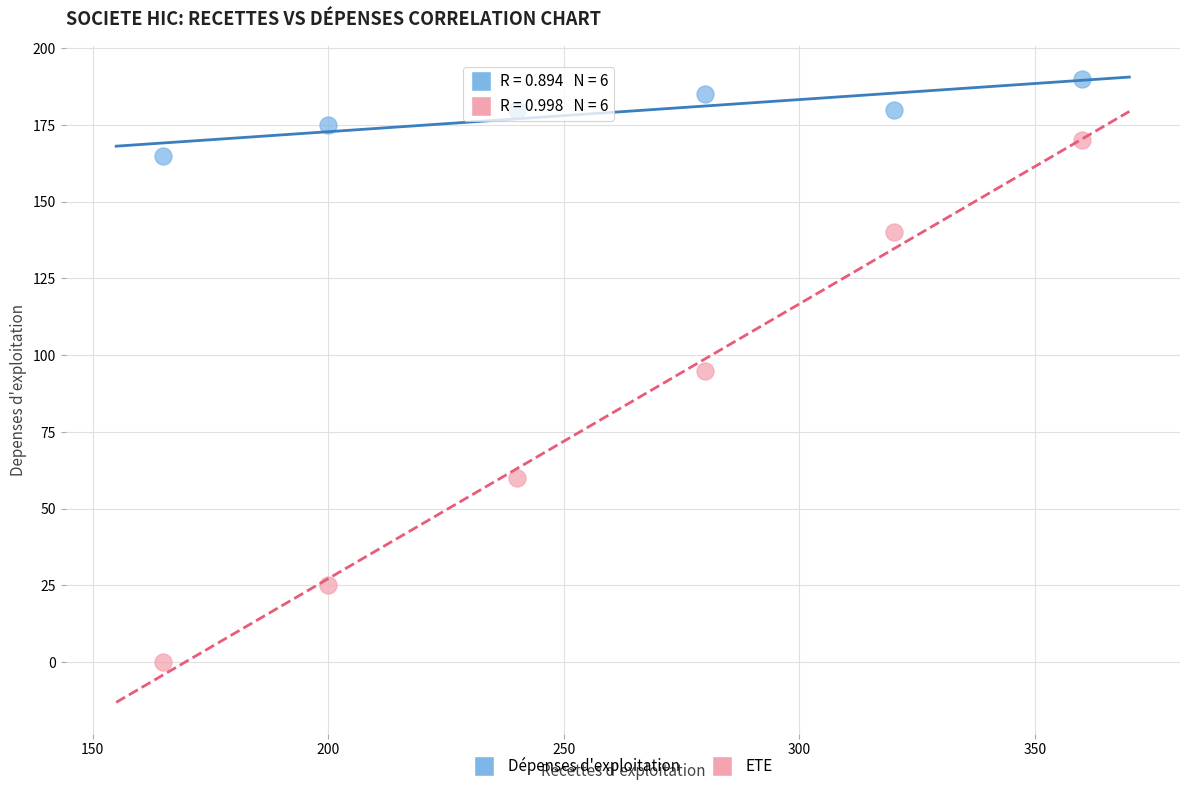

Across all data points, what is the average X value?

261